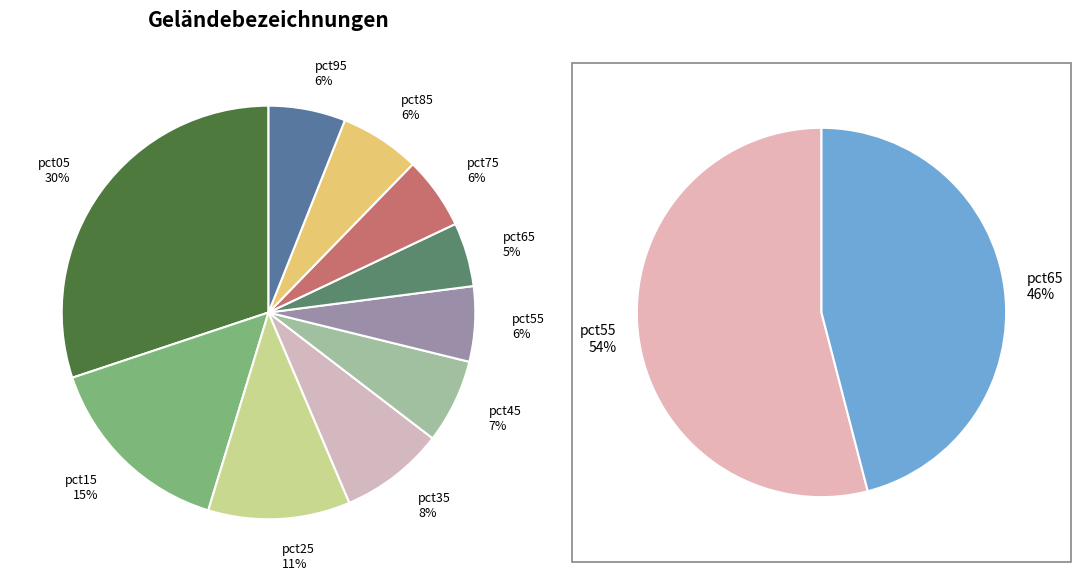

Is pct85 the majority of the pie?

No